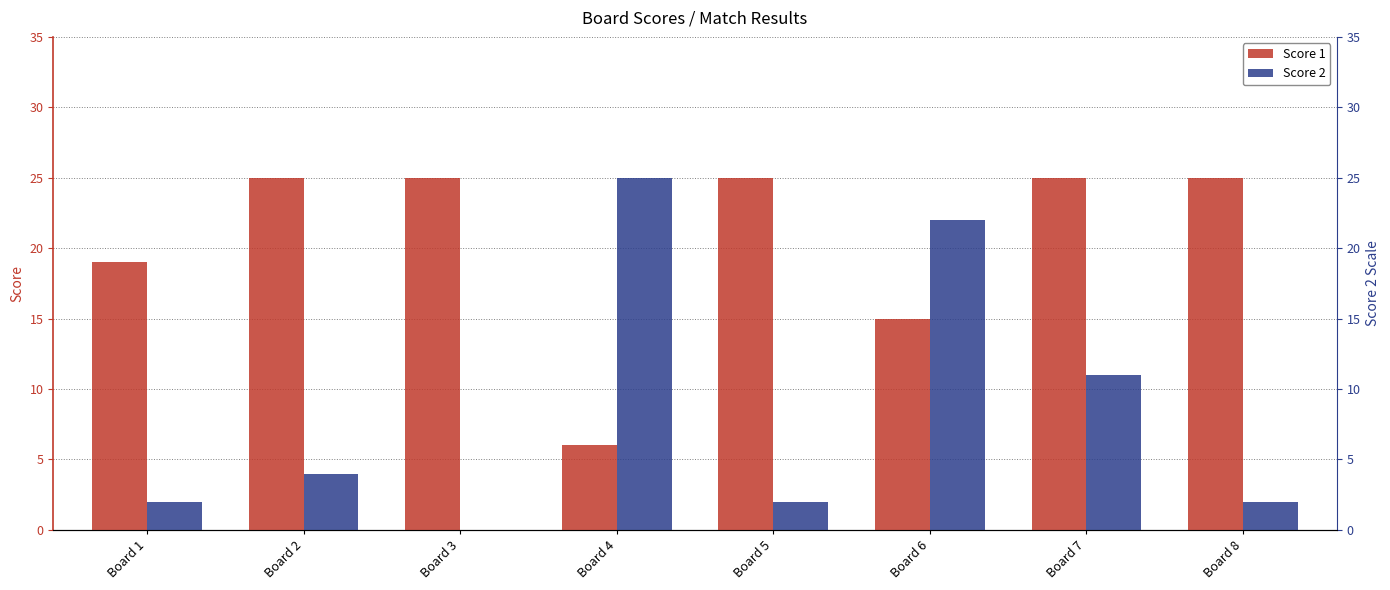

Reading right to left, what are all the values shown in this chart?

Score 1: Board 8=25	Board 7=25	Board 6=15	Board 5=25	Board 4=6	Board 3=25	Board 2=25	Board 1=19
Score 2: Board 8=2	Board 7=11	Board 6=22	Board 5=2	Board 4=25	Board 3=0	Board 2=4	Board 1=2